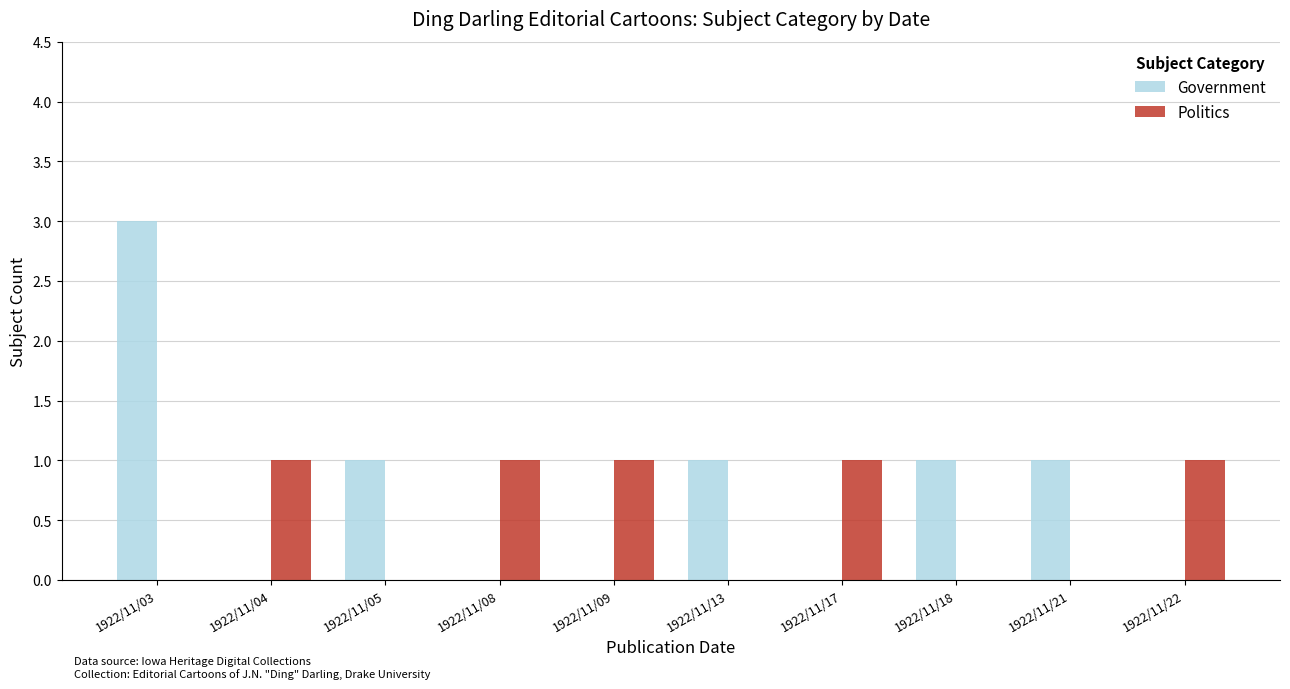

Reading right to left, extract all data points from this chart.

Government: 0	1	1	0	1	0	0	1	0	3
Politics: 1	0	0	1	0	1	1	0	1	0